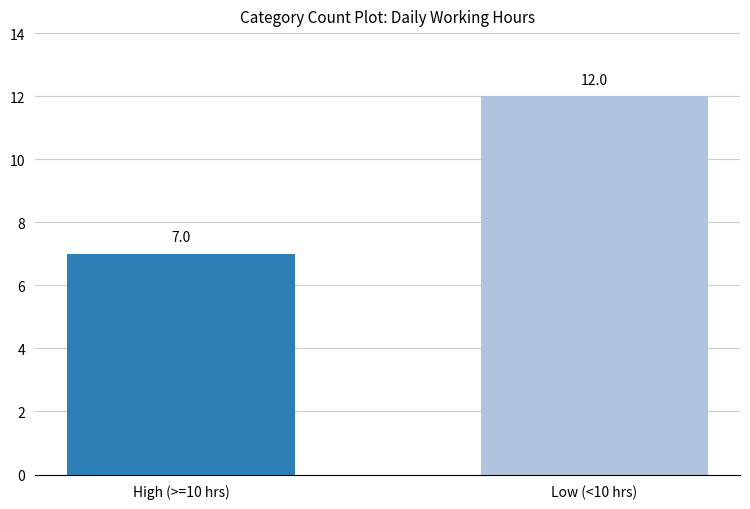

What is the approximate value at Low (<10 hrs)?

12